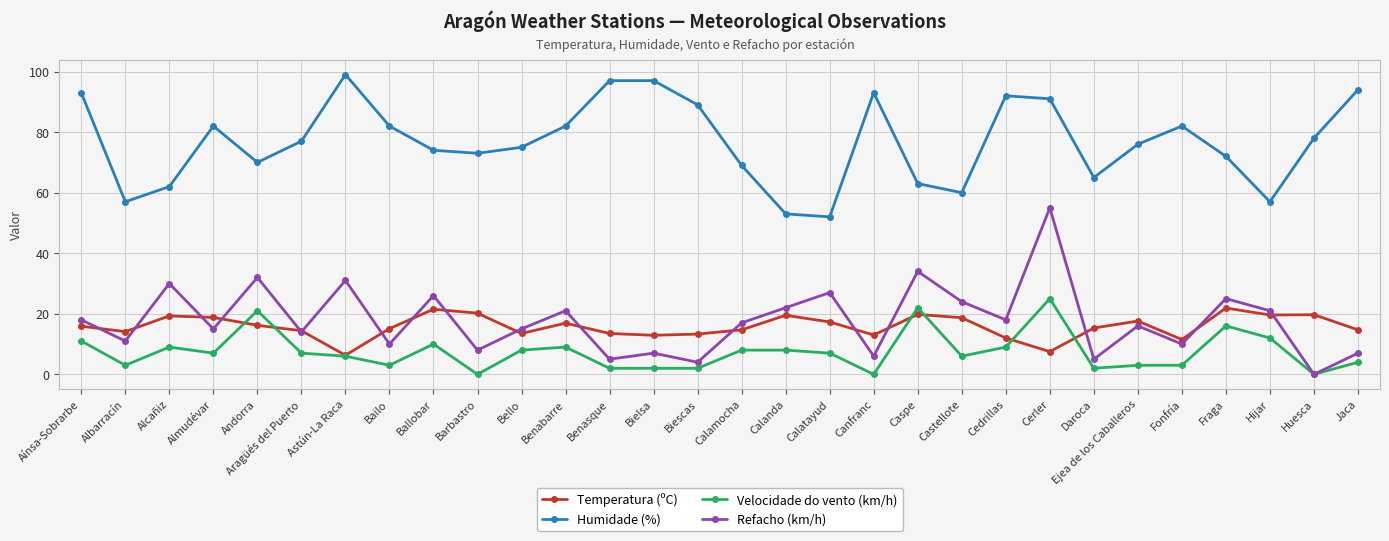

True or false: Refacho (km/h) has more than 0 points higher than both neighbors.

True